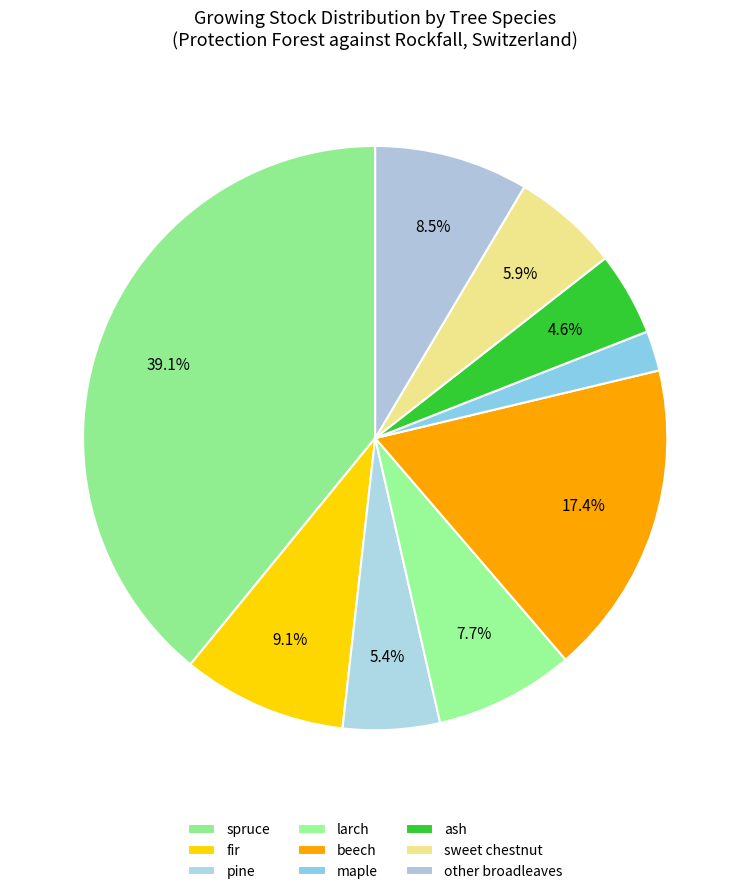

What is the smallest slice in the pie chart?

maple